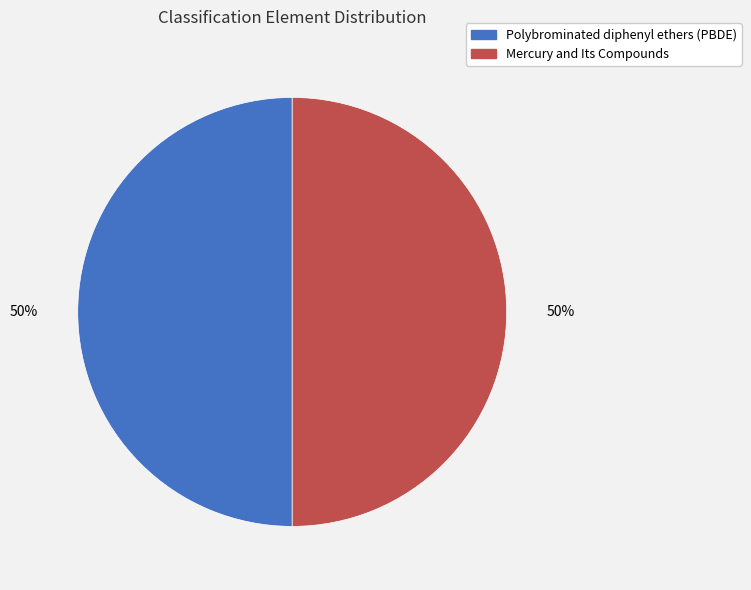

The Mercury and Its Compounds slice represents 43% of the pie. True or false?

False